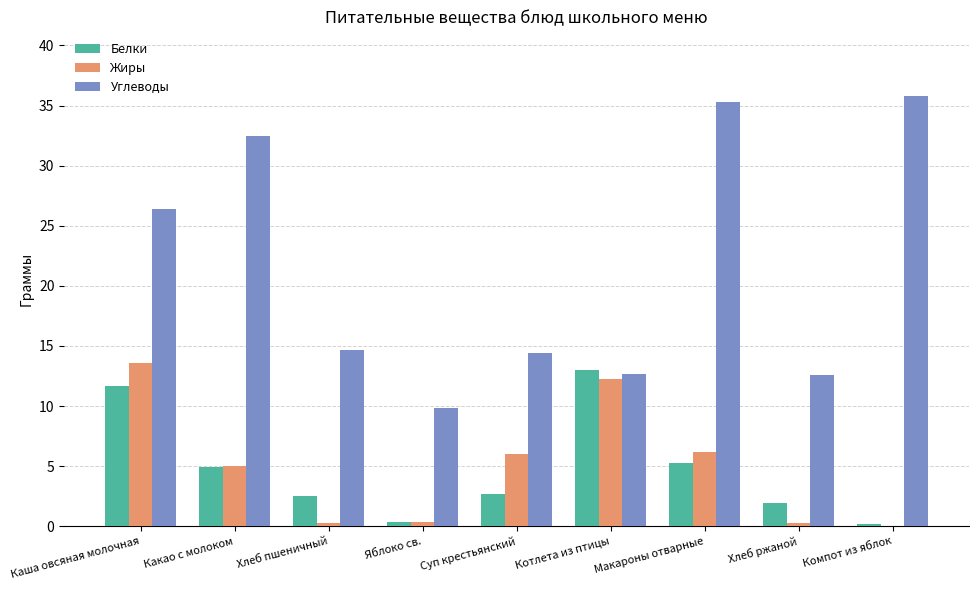

What is the maximum value shown in the chart?

35.8